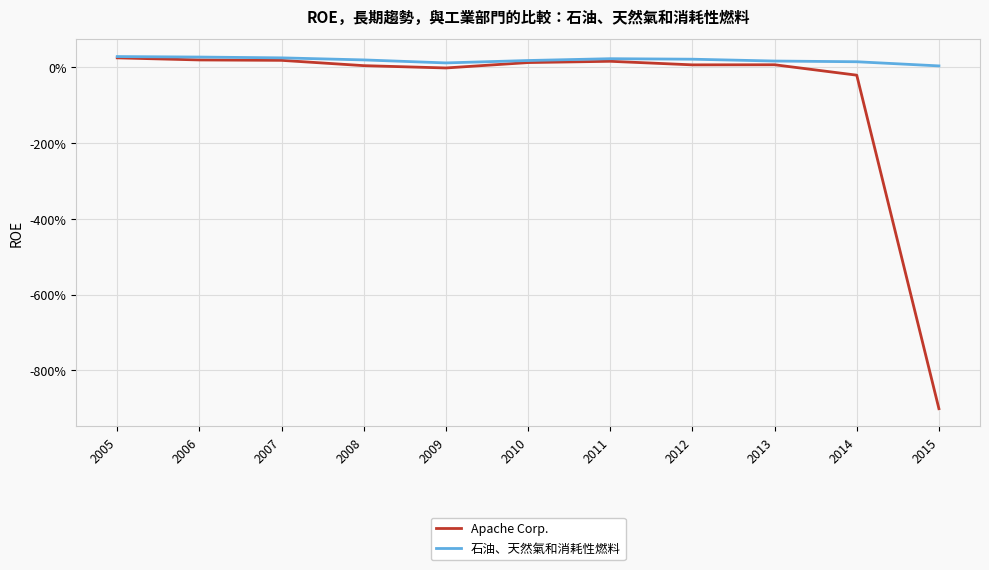

Is this an area chart (filled region under the line)?

No